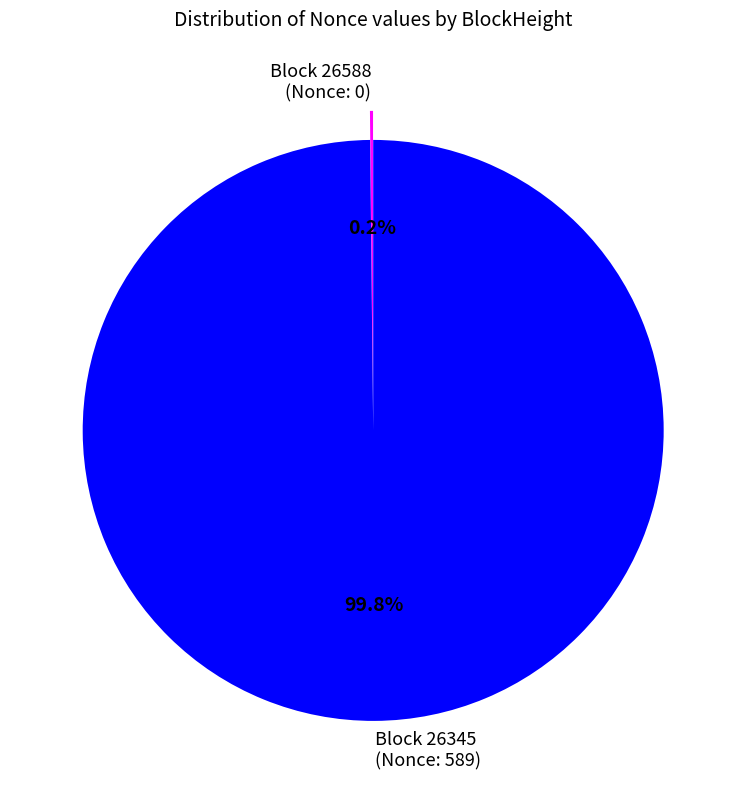

Which category has the biggest portion of the pie?

Block 26345 (Nonce: 589)